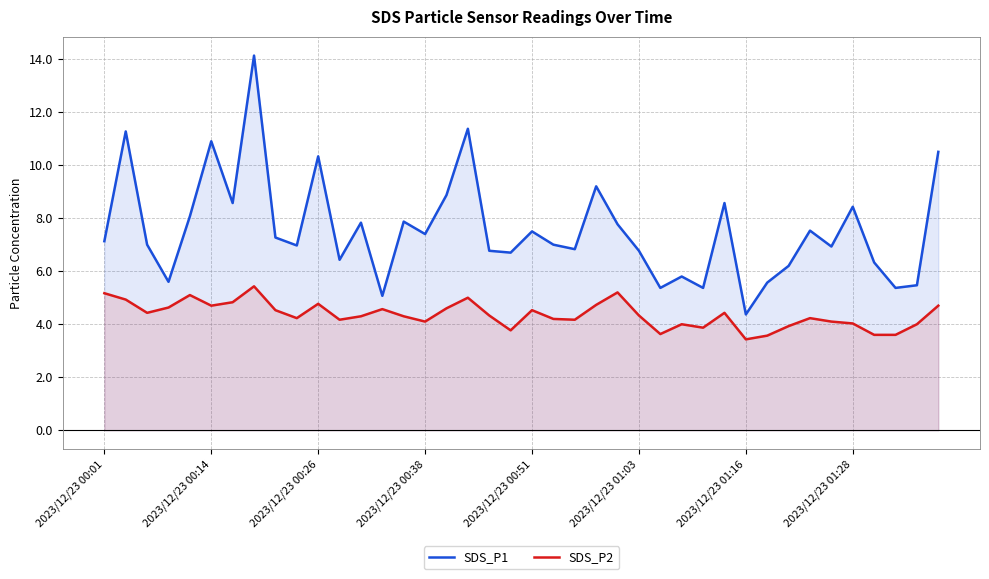

The value of SDS_P1 at 34 is 2.1. True or false?

False